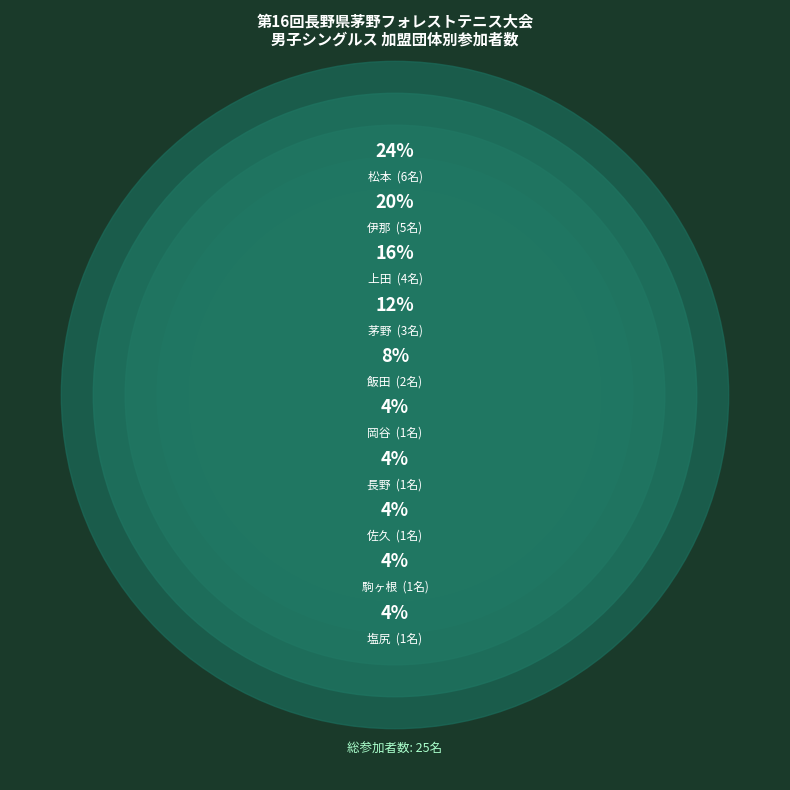

To the nearest percent, what percentage of the pie is 佐久?

4%